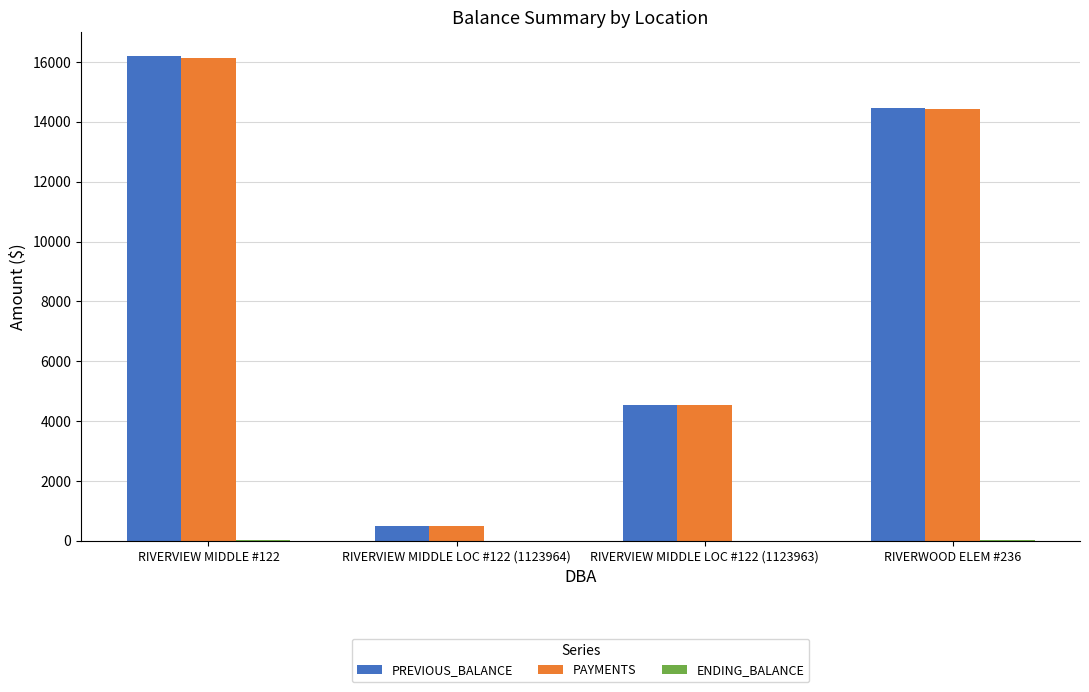

Which series has the largest range (max minus min)?

PREVIOUS_BALANCE